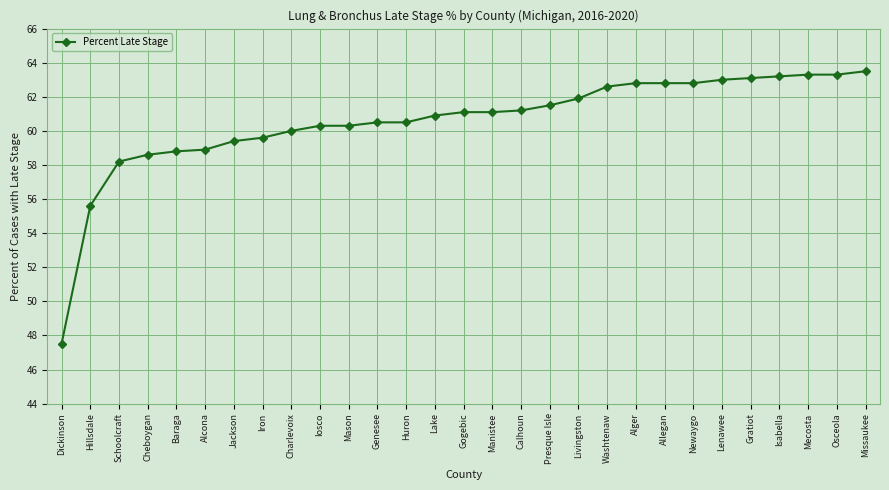

Reading right to left, extract all data points from this chart.

63.5	63.3	63.3	63.2	63.1	63.0	62.8	62.8	62.8	62.6	61.9	61.5	61.2	61.1	61.1	60.9	60.5	60.5	60.3	60.3	60.0	59.6	59.4	58.9	58.8	58.6	58.2	55.6	47.5